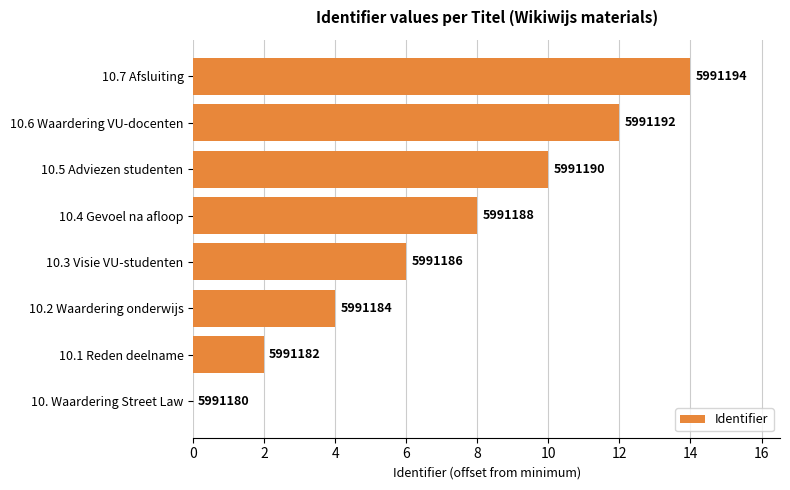

Are the bars horizontal?

Yes